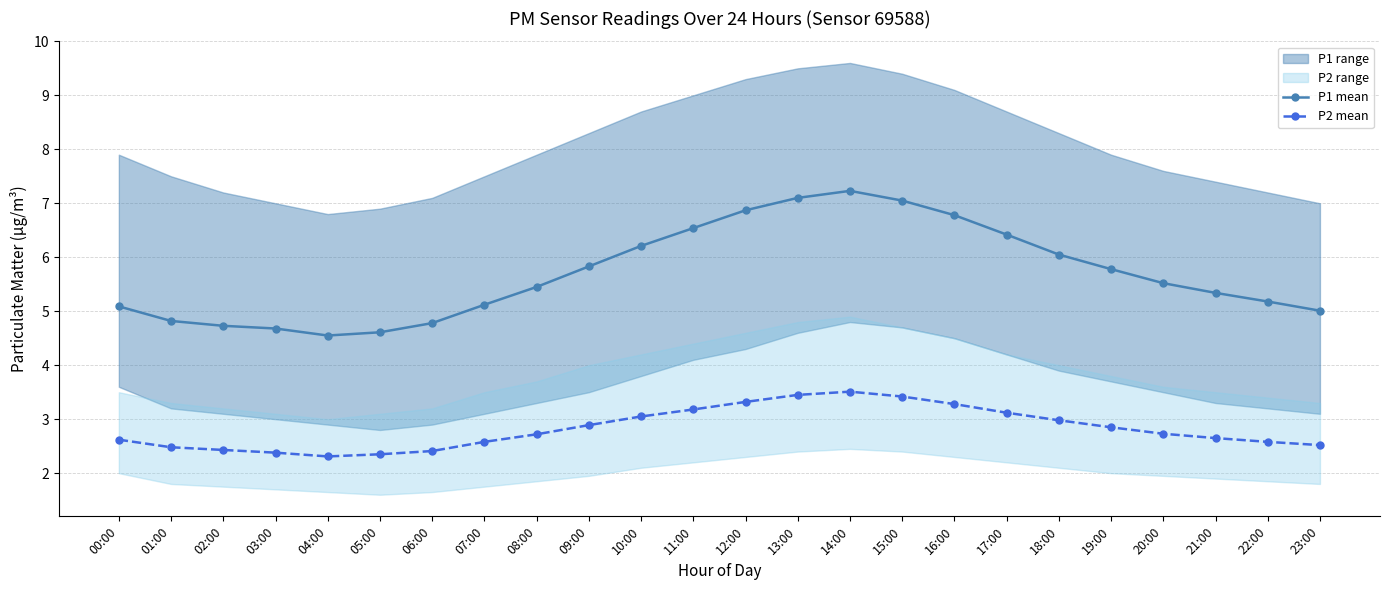

At how many categories does at least one series exceed 2?

24